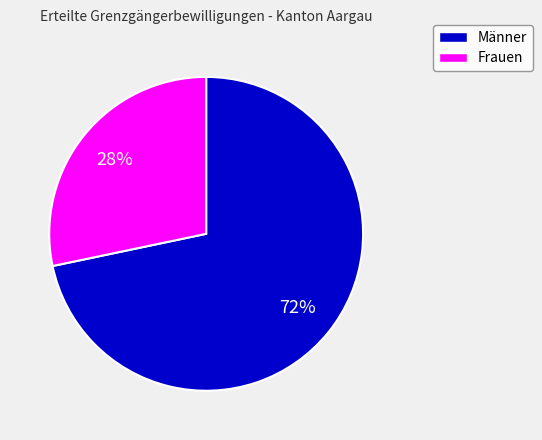

Which slice is the largest?

Männer